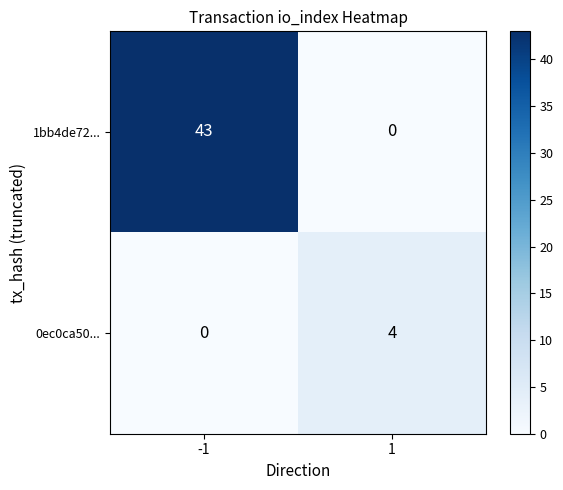

Which series has the largest total across all categories?

1bb4de72...